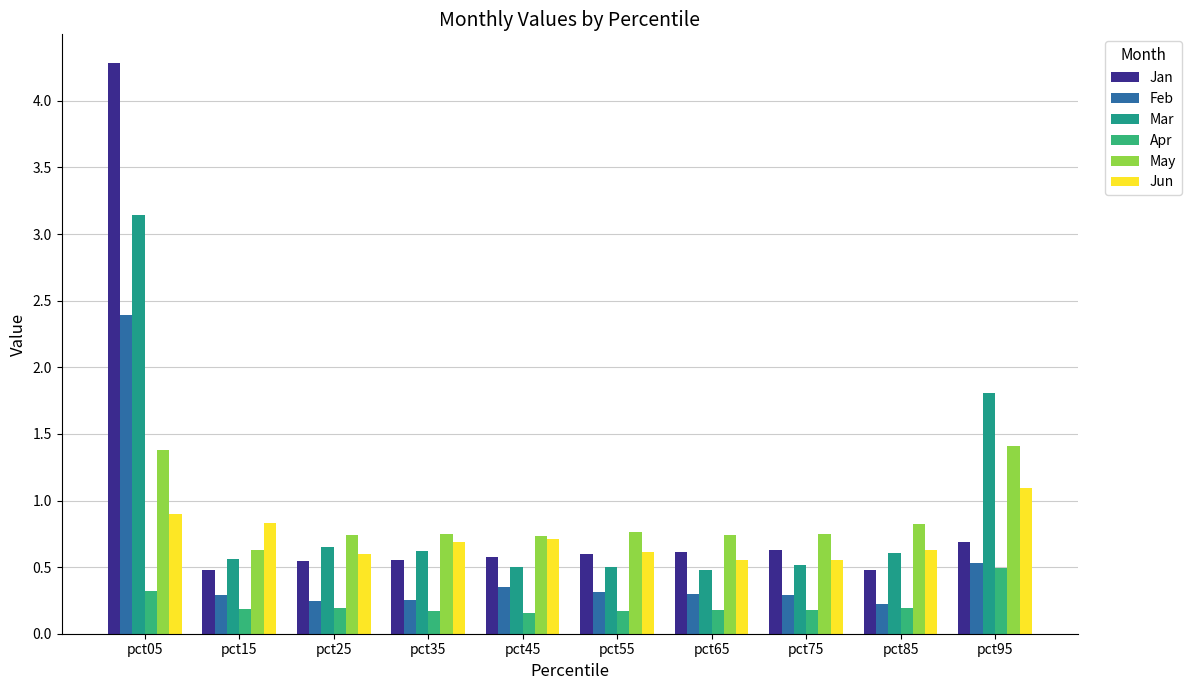

Where is Jan nearest to the value 2?

pct95